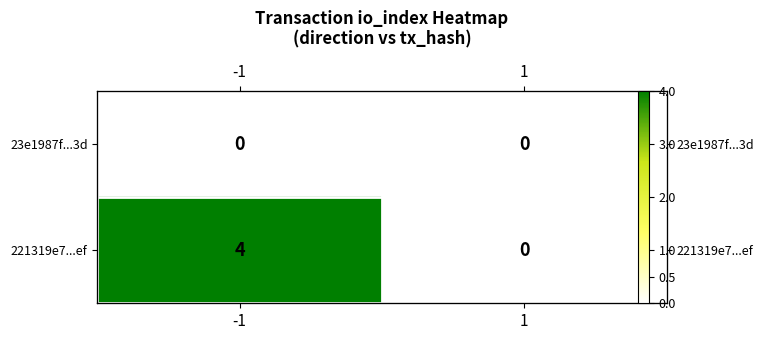

Rank the series by their maximum value, from lowest to highest.

23e1987f...3d, 221319e7...ef